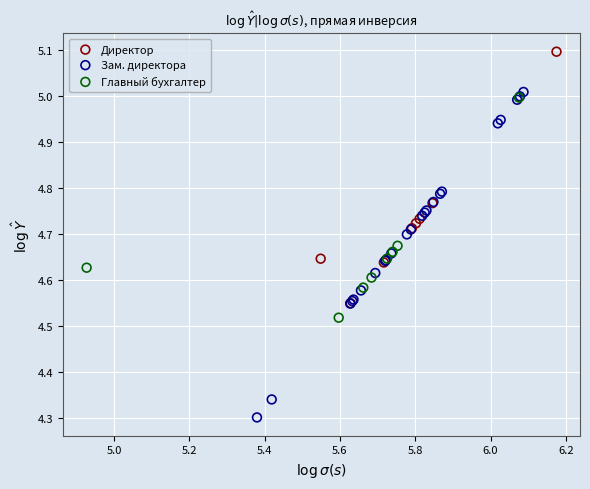

Which series has the widest spread of Y values?

Зам. директора